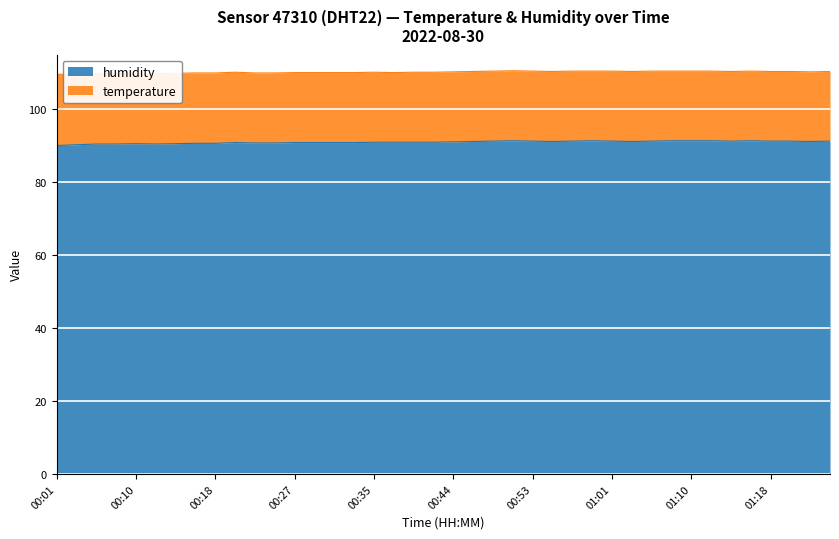

Does the chart display data point markers on the line(s)?

No